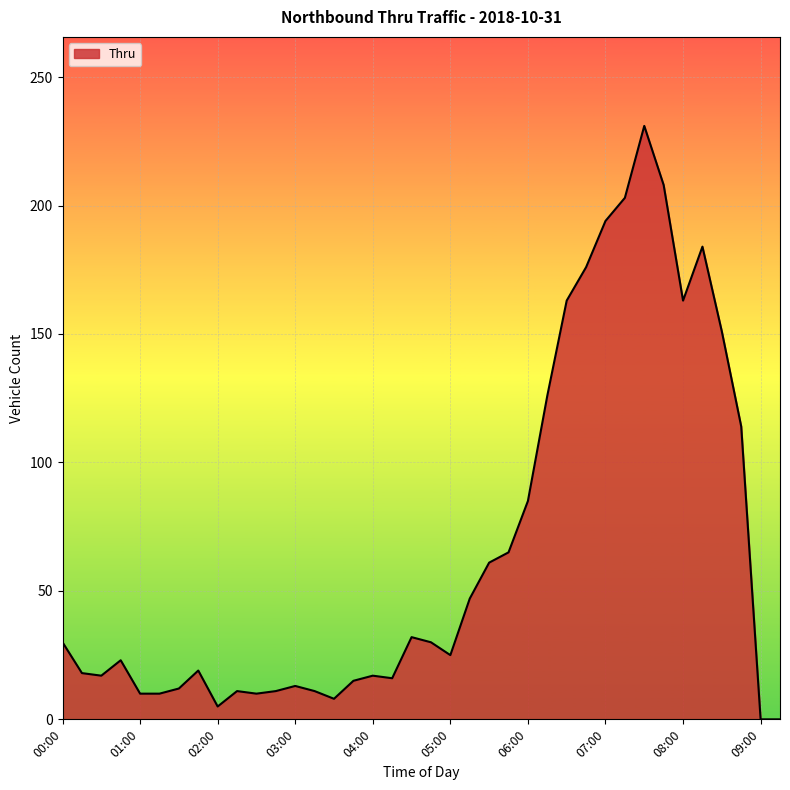

What is the difference between the maximum and minimum values?

231